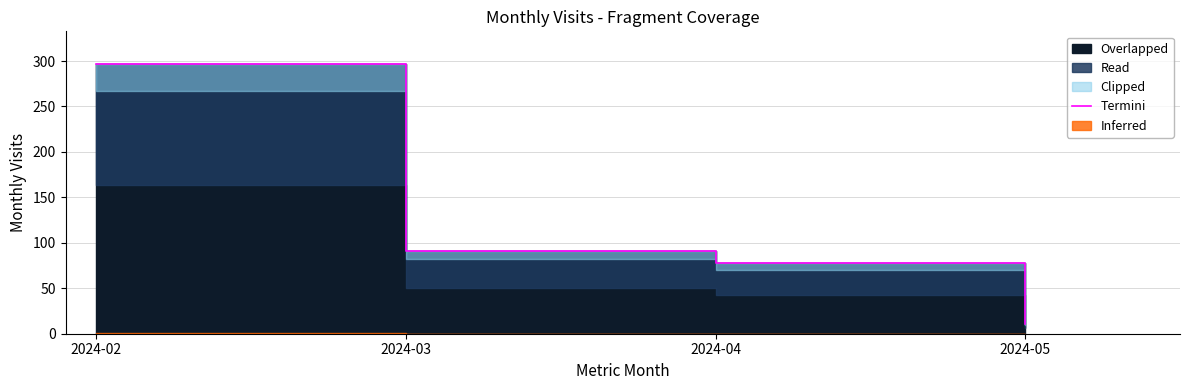

At which label is the value closest to 154?

2024-03